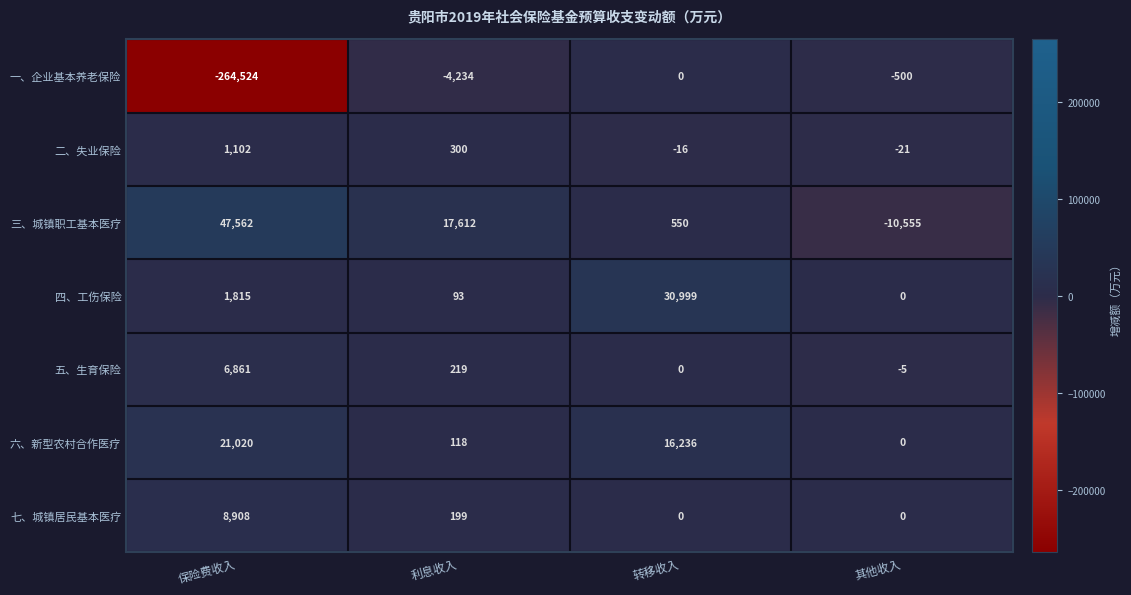

How many categories are shown in the chart?

4